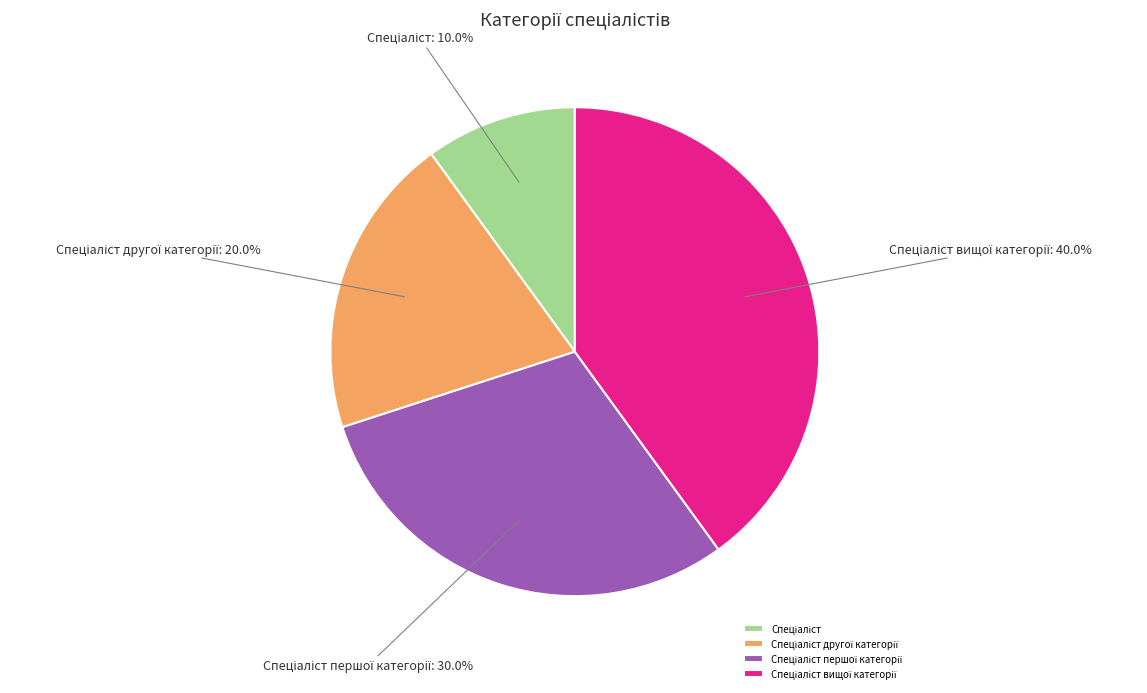

Is there a majority slice in this chart?

No